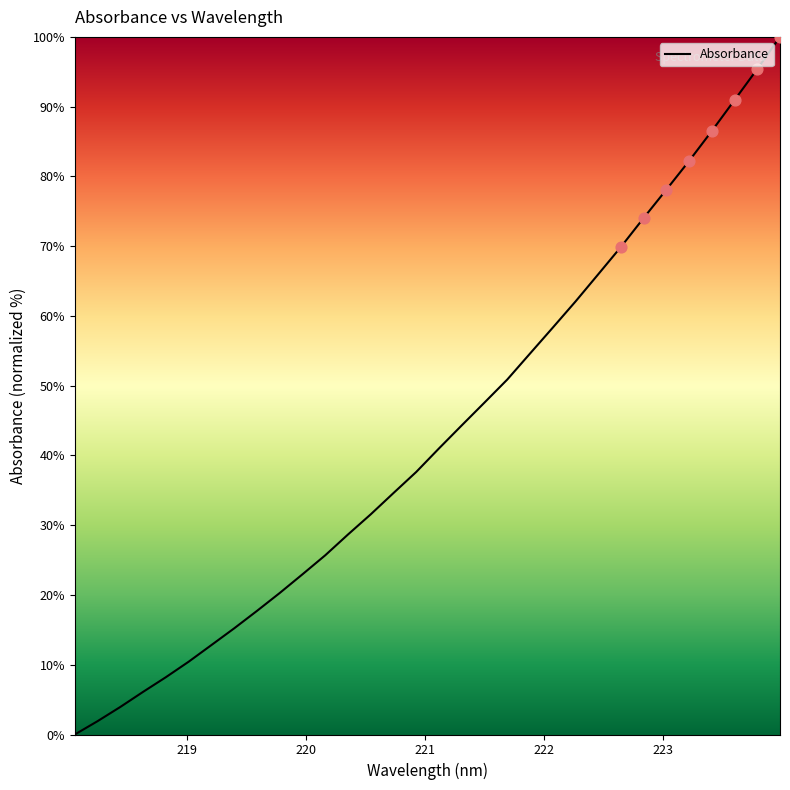

What is the difference between the maximum and minimum values?

100.0